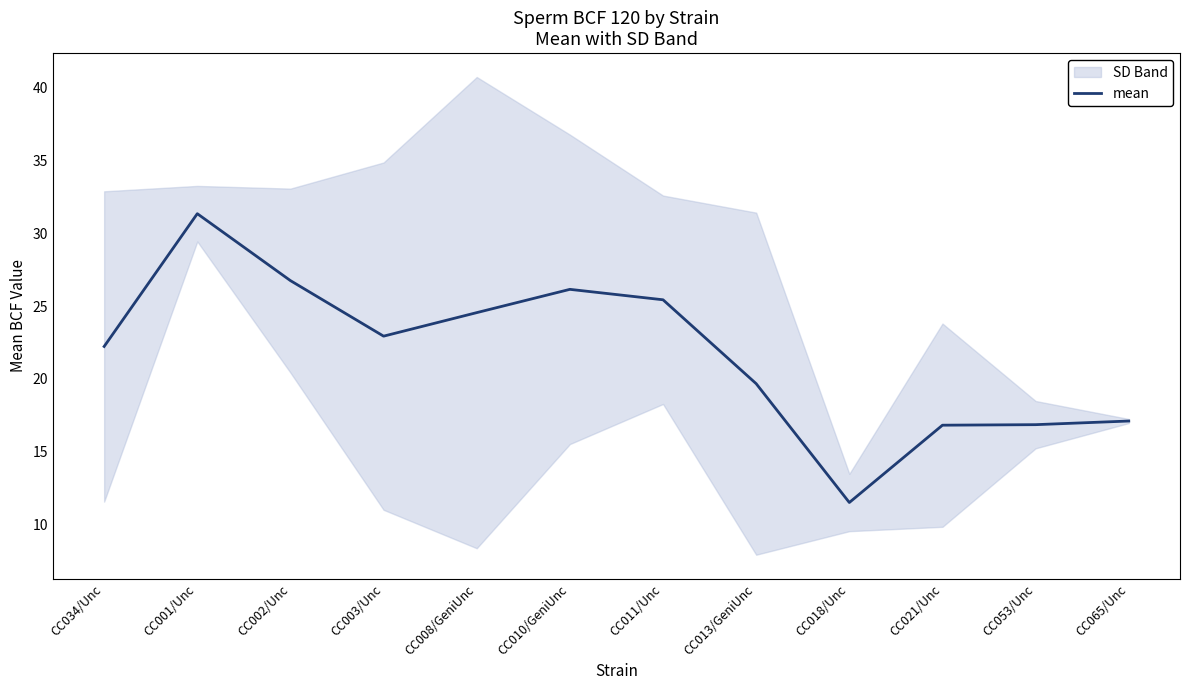

The chart shows a value of 16.8 at CC021/Unc. True or false?

True